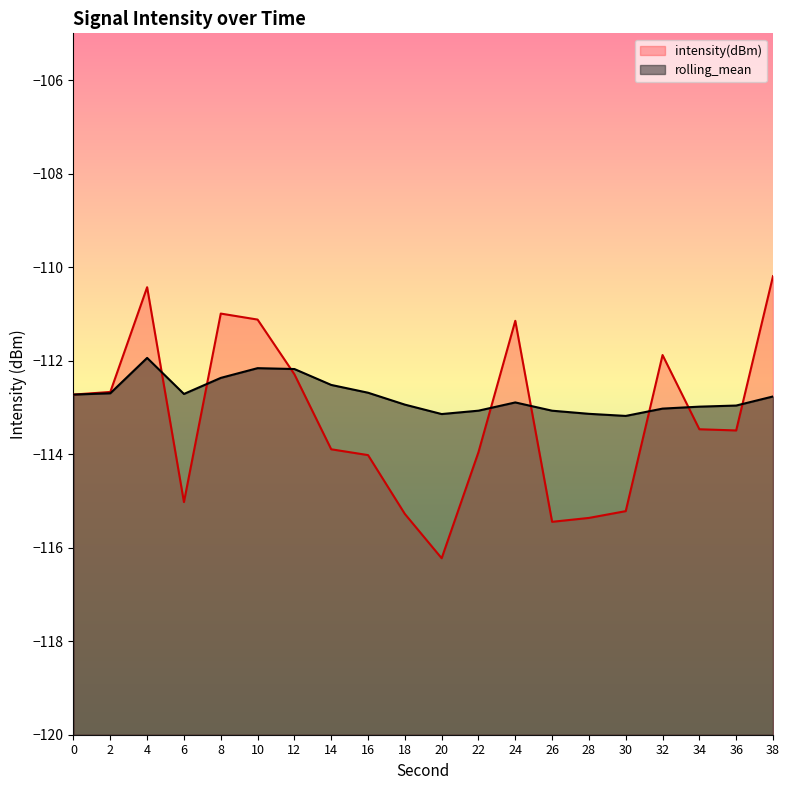

What is the total value across all series at 26?

-228.5